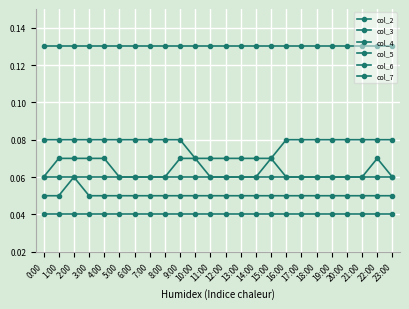

What is the label of the 4th point from the left?

3:00